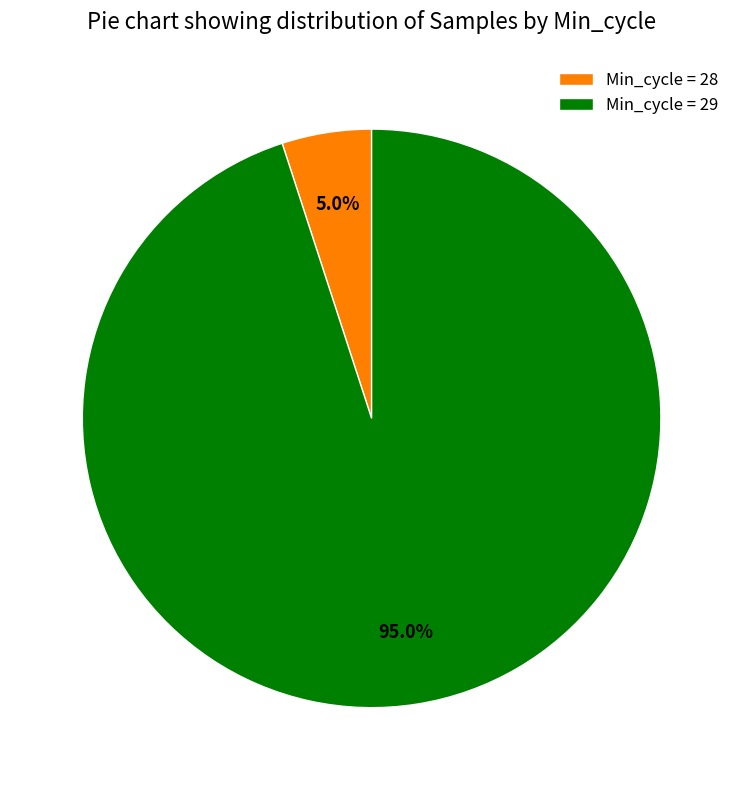

To the nearest percent, what is the average slice percentage?

50%